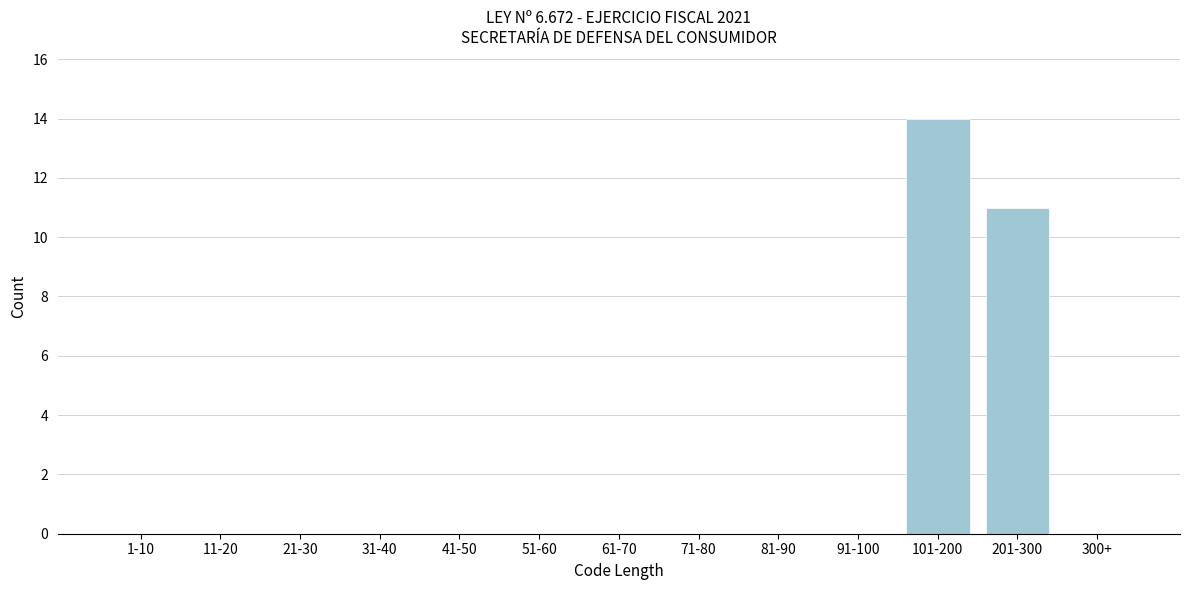

Reading right to left, list all the values displayed in this chart.

300+=0	201-300=11	101-200=14	91-100=0	81-90=0	71-80=0	61-70=0	51-60=0	41-50=0	31-40=0	21-30=0	11-20=0	1-10=0